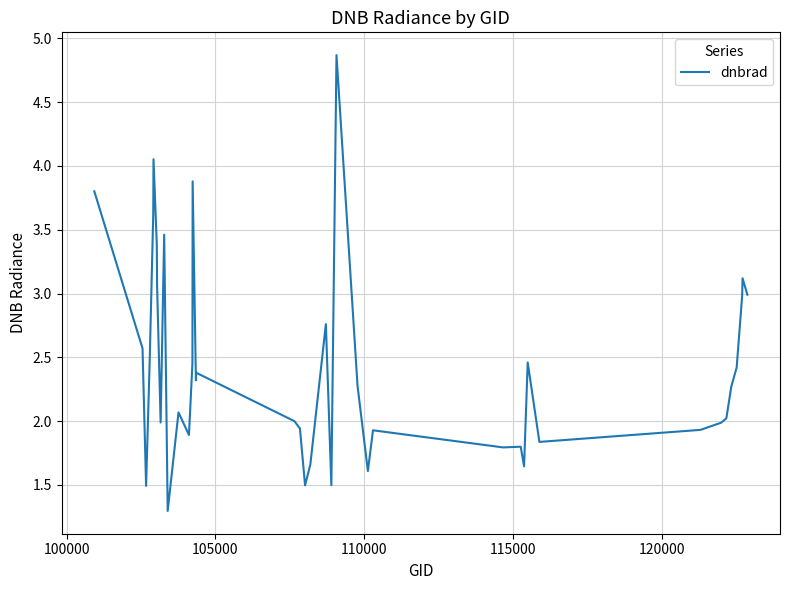

What is the maximum value shown in the chart?

4.9